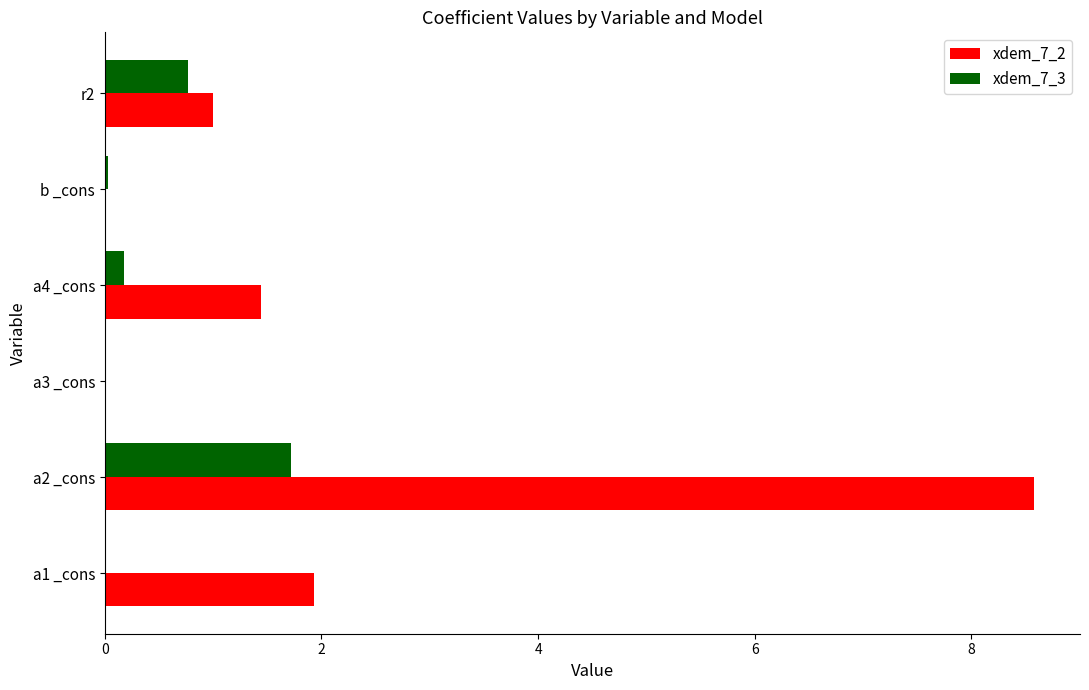

The xdem_7_3 series shows 0.0 at b _cons. True or false?

True